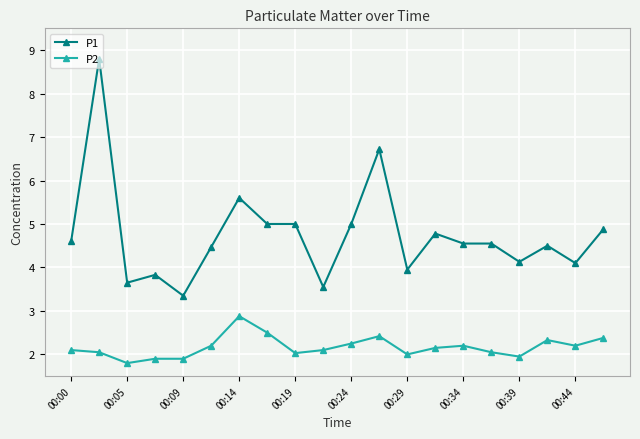

Which series has the widest spread of values?

P1